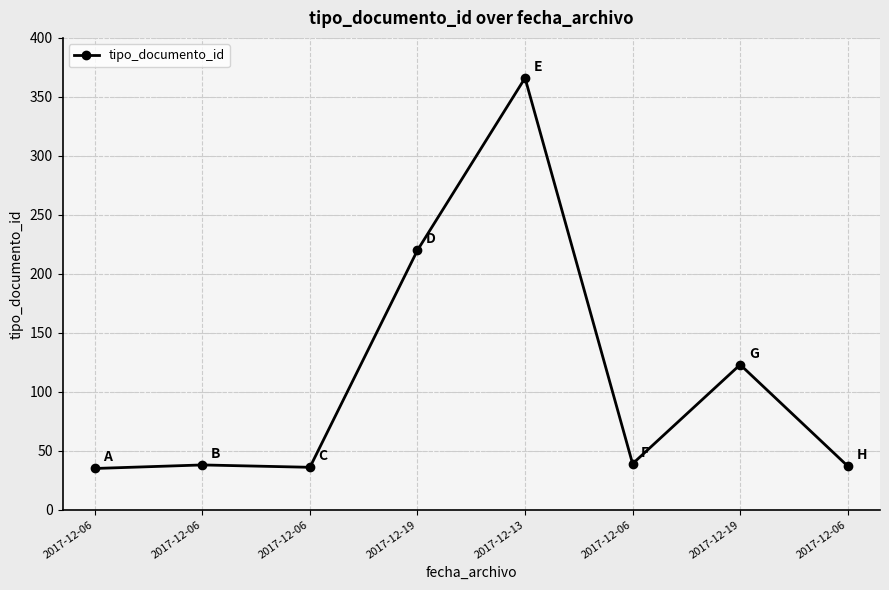

Which label corresponds to the largest value in the chart?

2017-12-13